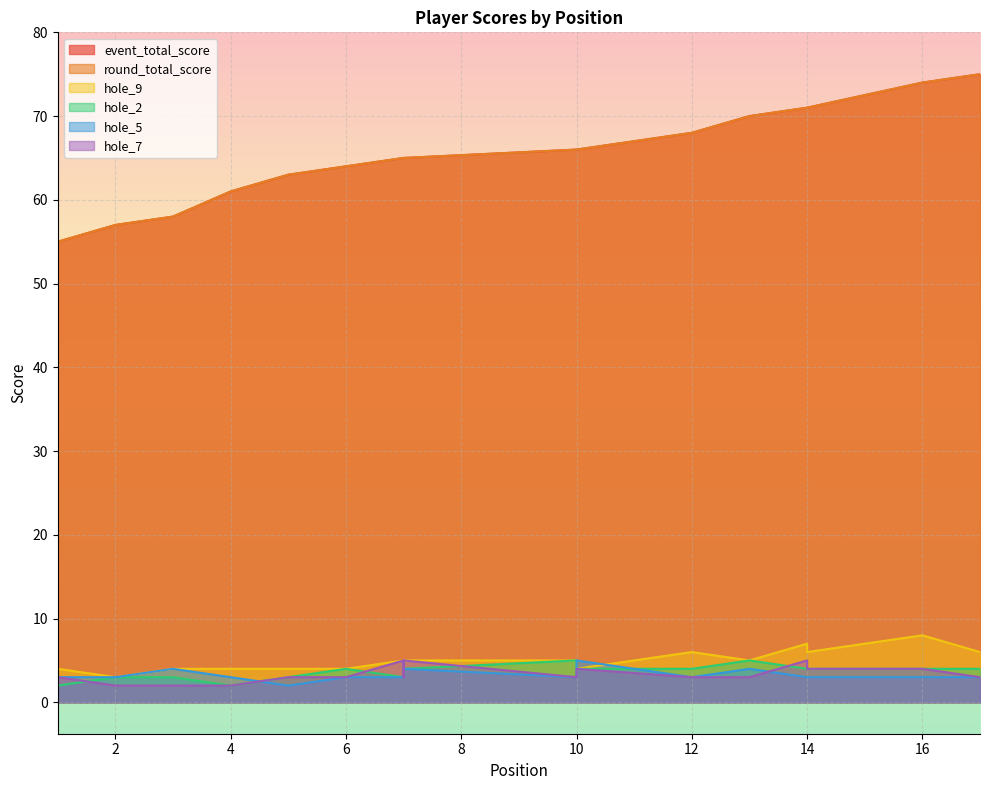

What is the sum of the hole_5 values at 4 and 6?

6